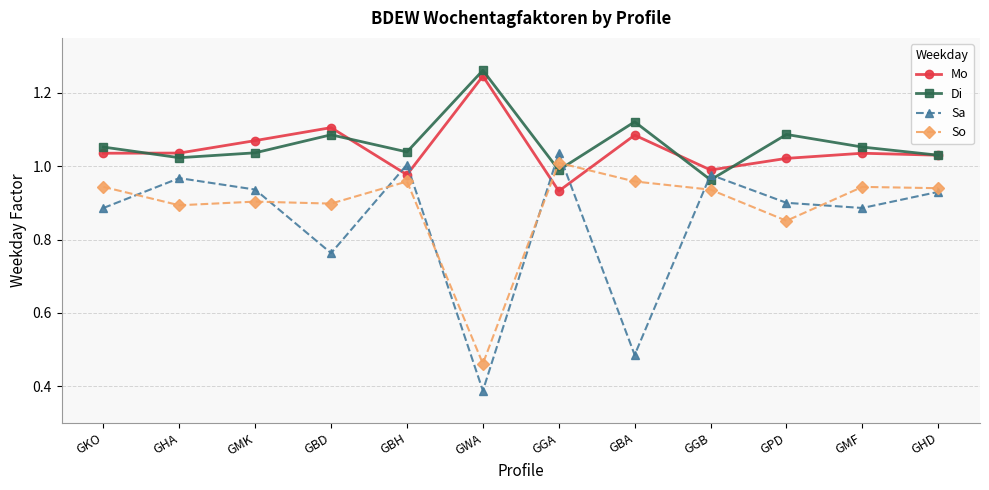

What is the label of the 7th point from the left?

GGA